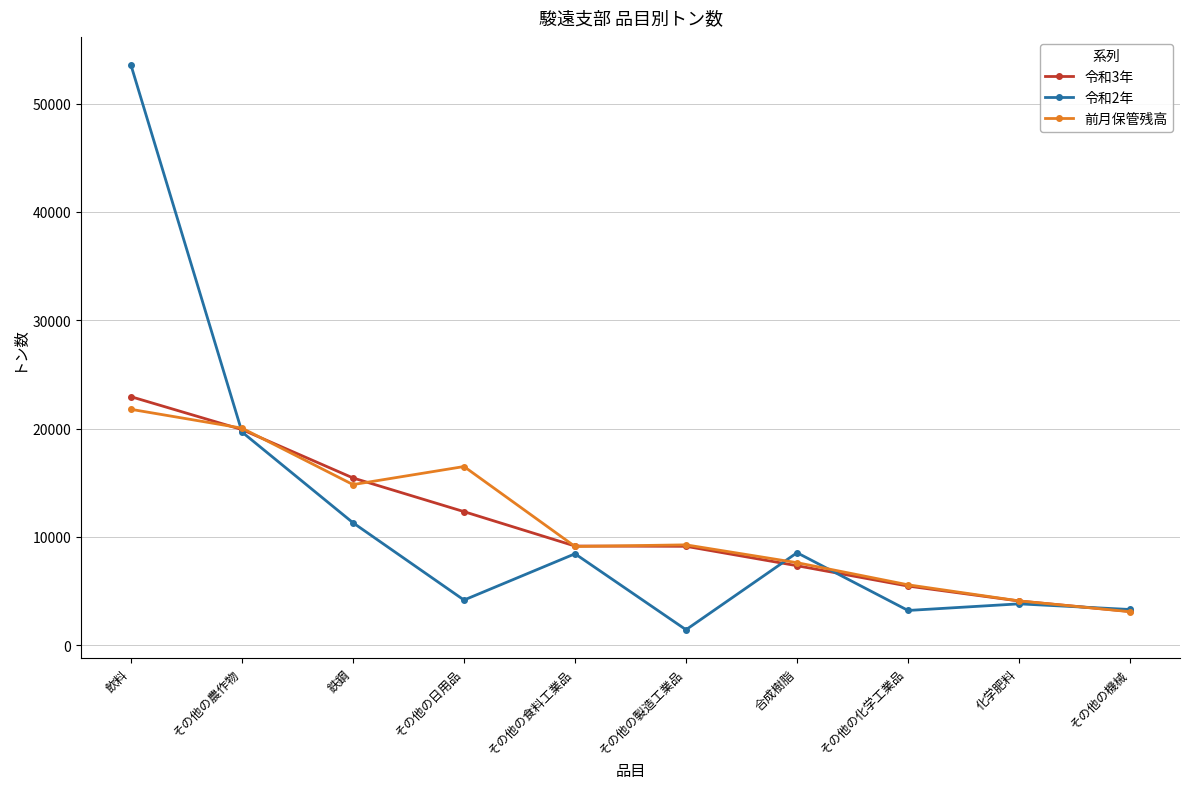

What is the difference between the maximum and minimum values in the 令和2年 series?

52114